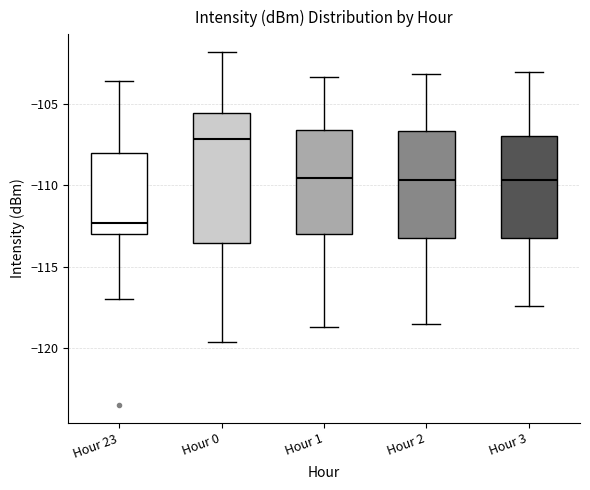

Comparing the boxes themselves (not the whiskers), which one is the tallest?

Hour 0